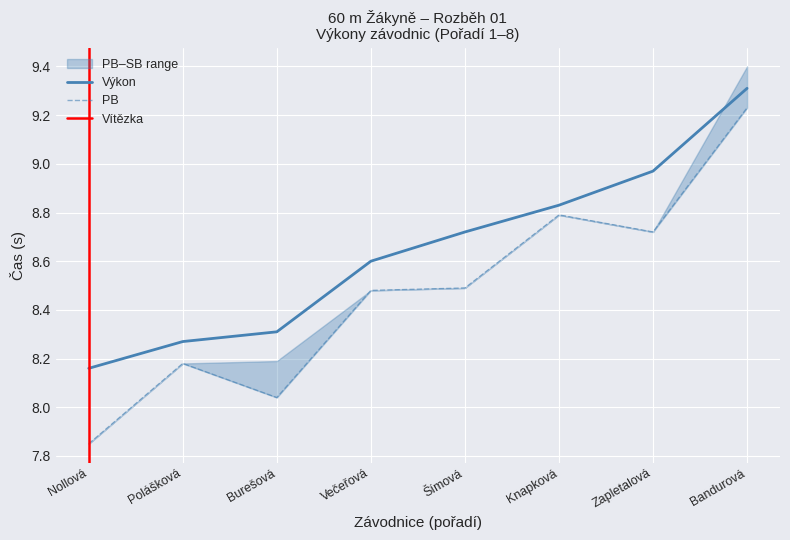

The PB series shows 7.8 at Nollová. True or false?

True